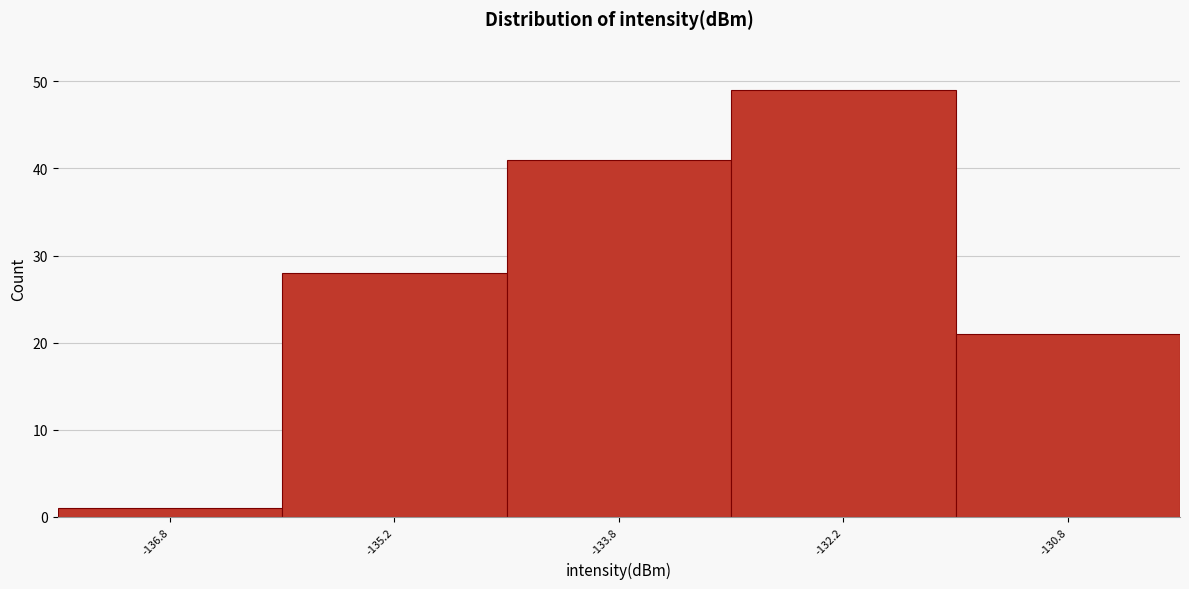

How tall is the bar that spans -136.0 to -134.5 on the x-axis? Neither the bar edges nor the heights are printed on the chart, so give them approximately, as read against the axes.

28